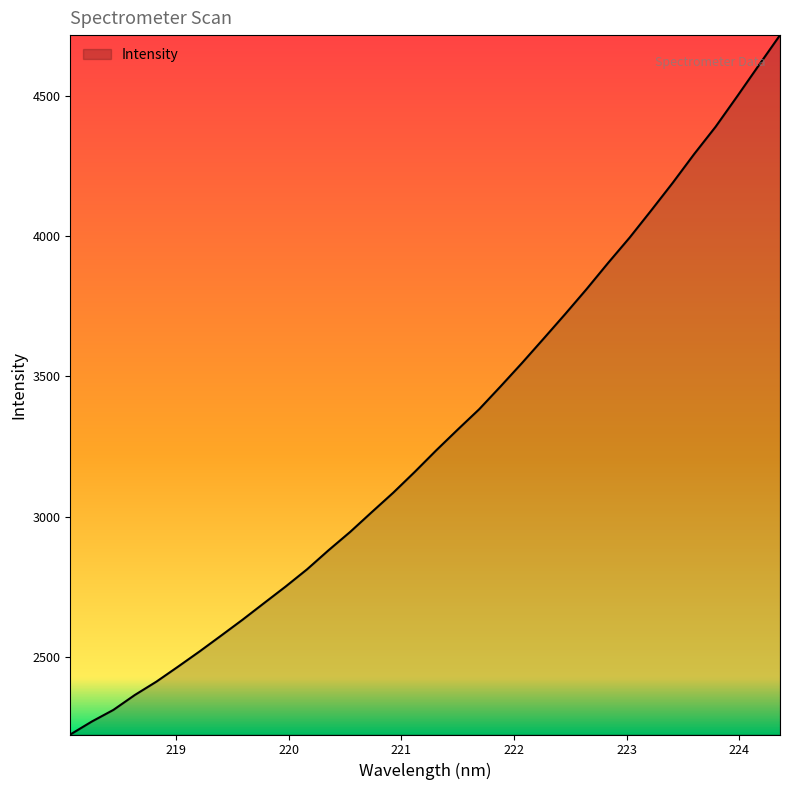

What is the smallest value displayed?

2222.0